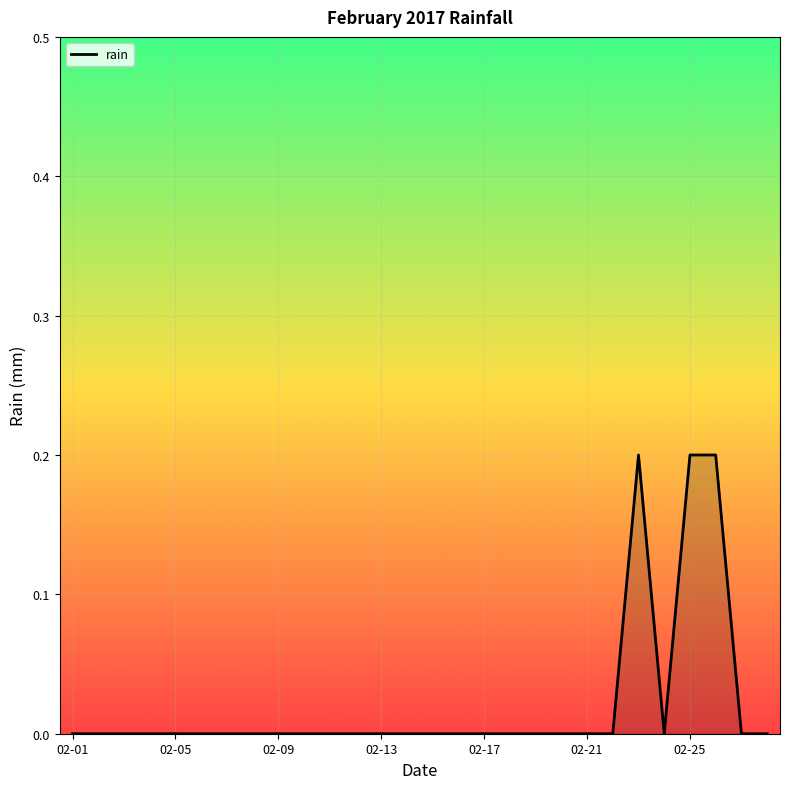

Does the chart display data point markers on the line(s)?

No